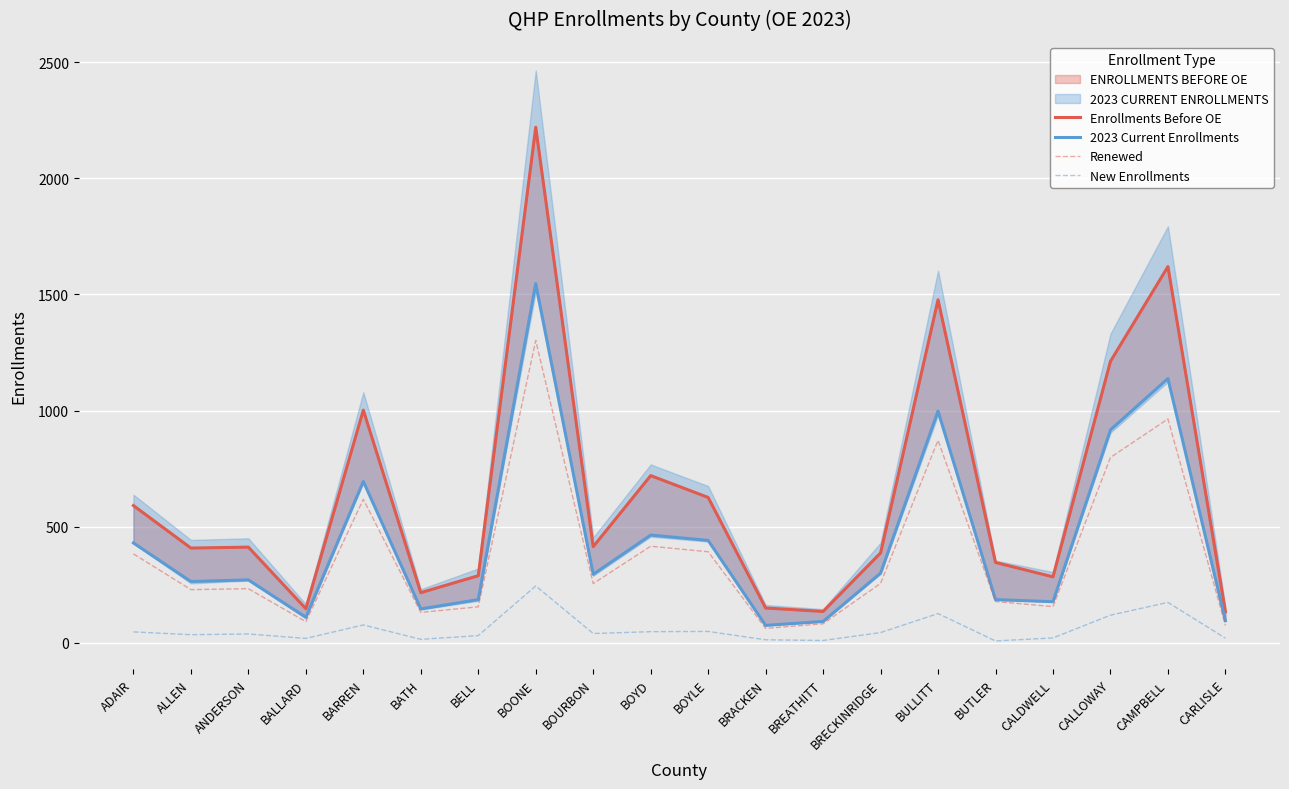

List the labels in order of 2023 Current Enrollments value, smallest first.

BRACKEN, BREATHITT, CARLISLE, BALLARD, BATH, CALDWELL, BELL, BUTLER, ALLEN, ANDERSON, BOURBON, BRECKINRIDGE, ADAIR, BOYLE, BOYD, BARREN, CALLOWAY, BULLITT, CAMPBELL, BOONE